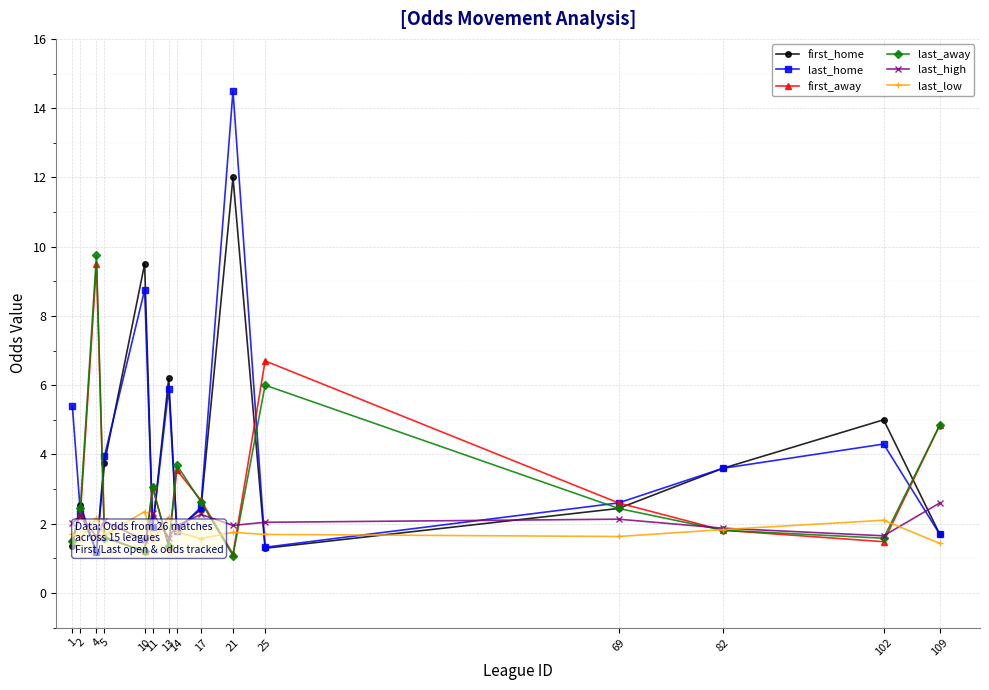

What are all the series names shown in the legend?

first_home, last_home, first_away, last_away, last_high, last_low